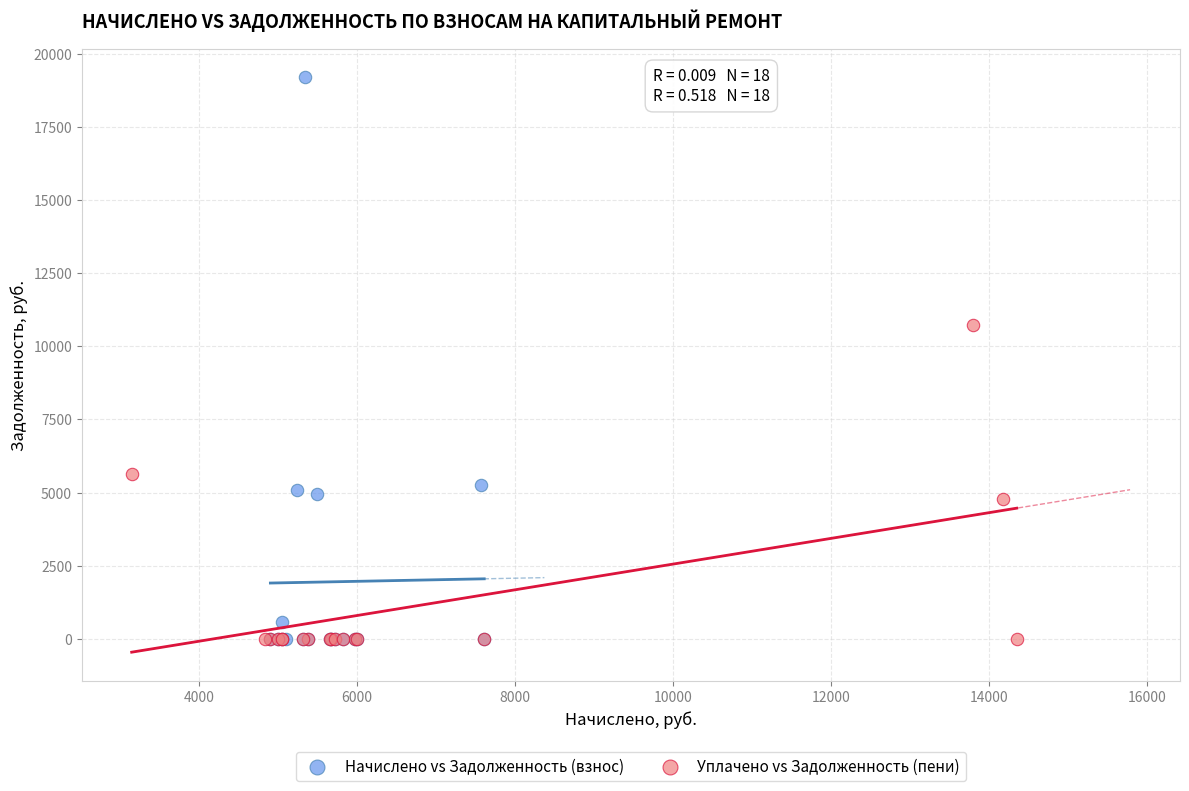

Which series has the widest spread of Y values?

Начислено vs Задолженность (взнос)